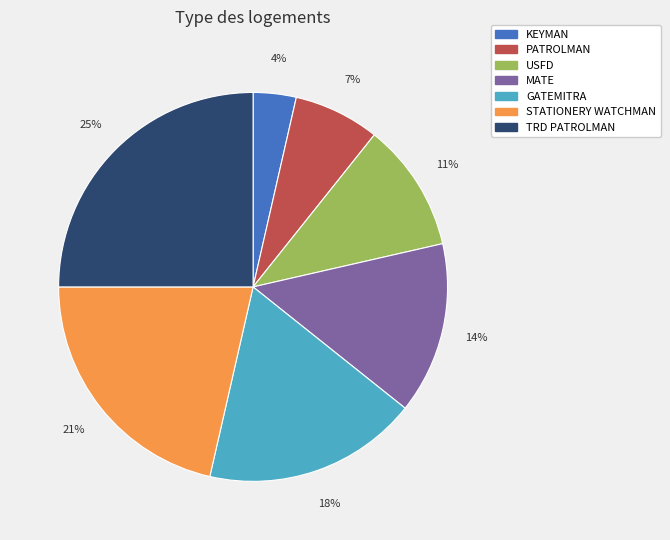

Which category has the biggest portion of the pie?

TRD PATROLMAN